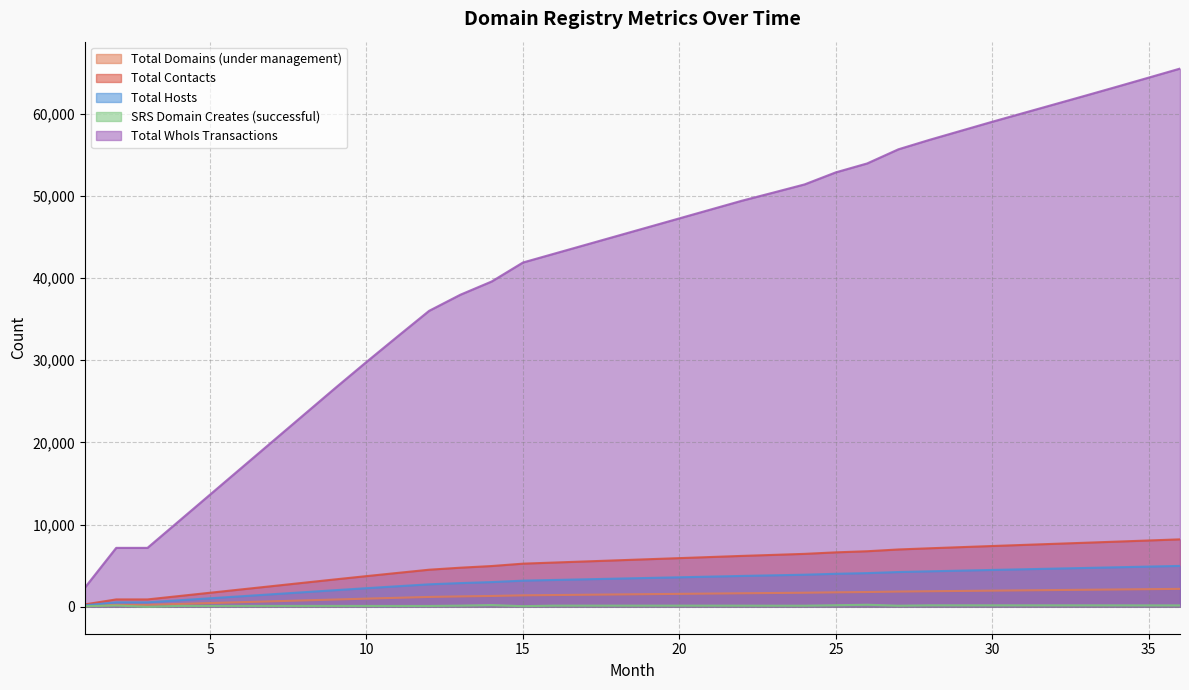

True or false: Total WhoIs Transactions has a value of 38956.9 at 8.

False